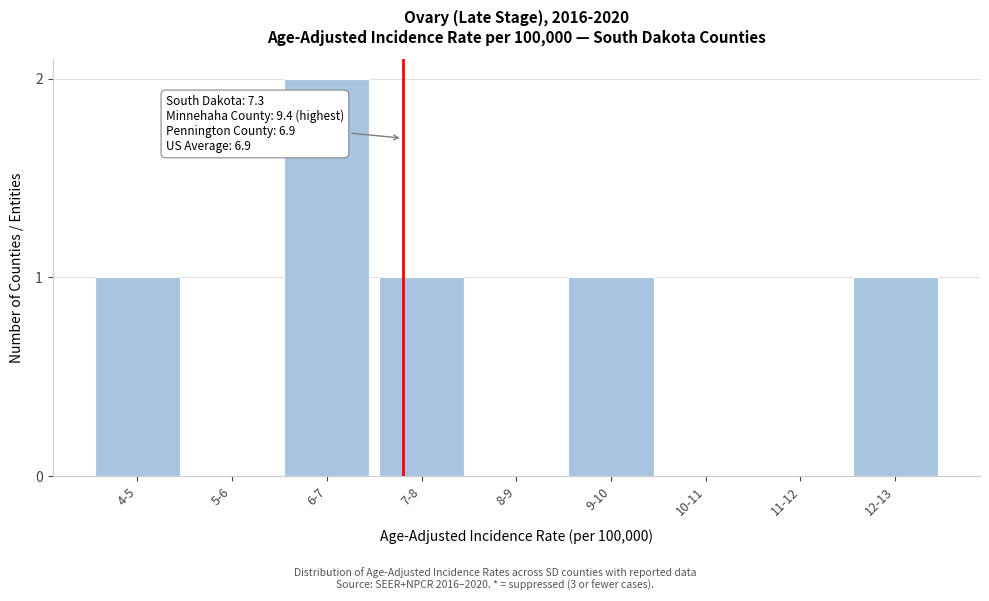

Reading left to right, what are all the values shown in this chart?

4-5=1	5-6=0	6-7=2	7-8=1	8-9=0	9-10=1	10-11=0	11-12=0	12-13=1